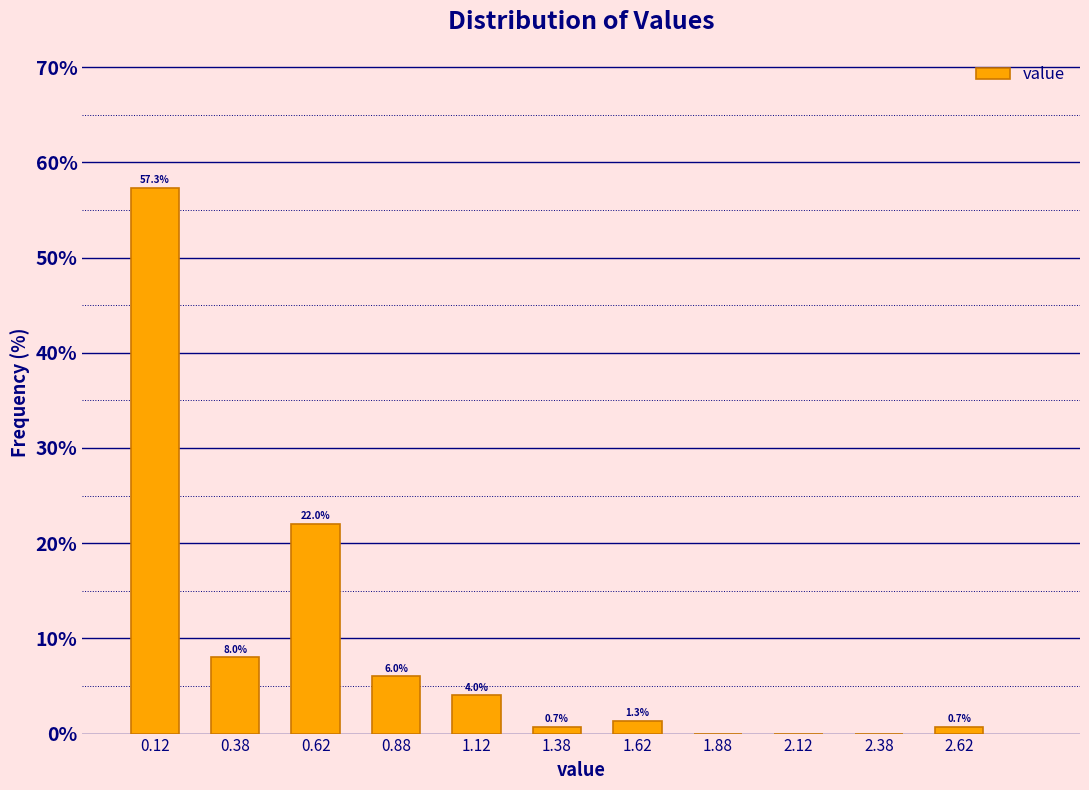

Over which range of the x-axis is the bar tallest?

0.00 to 0.25